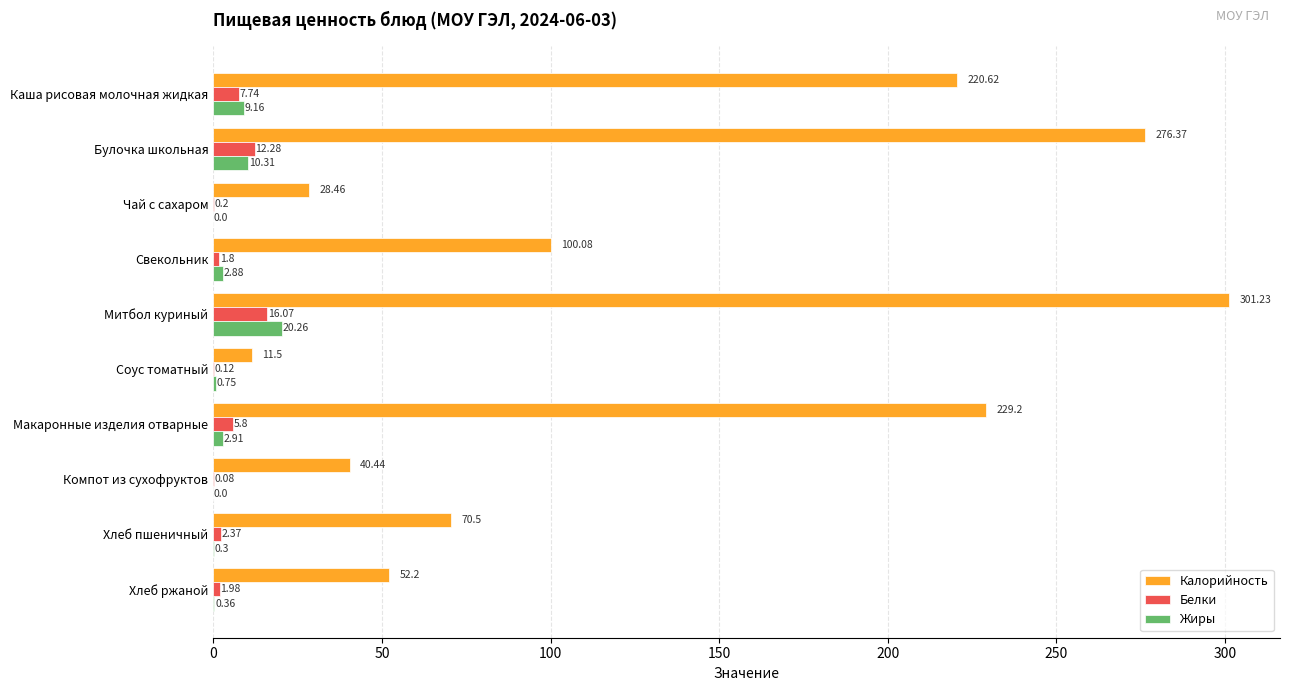

Where is Белки nearest to the value 8?

Каша рисовая молочная жидкая